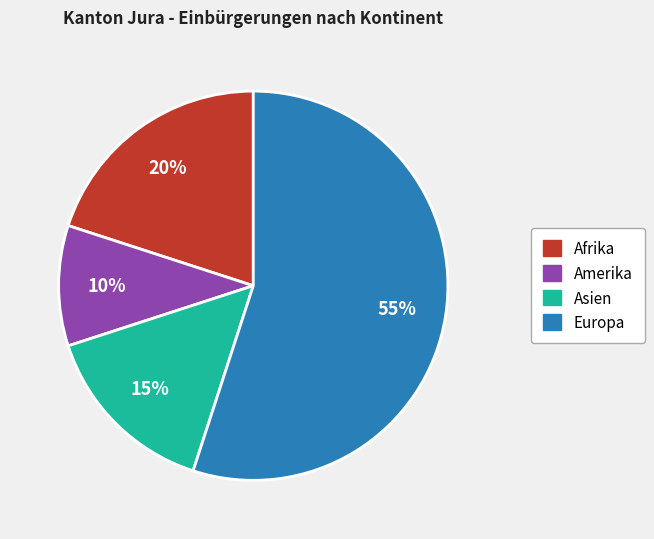

What percentage is the Asien slice, to the nearest percent?

15%